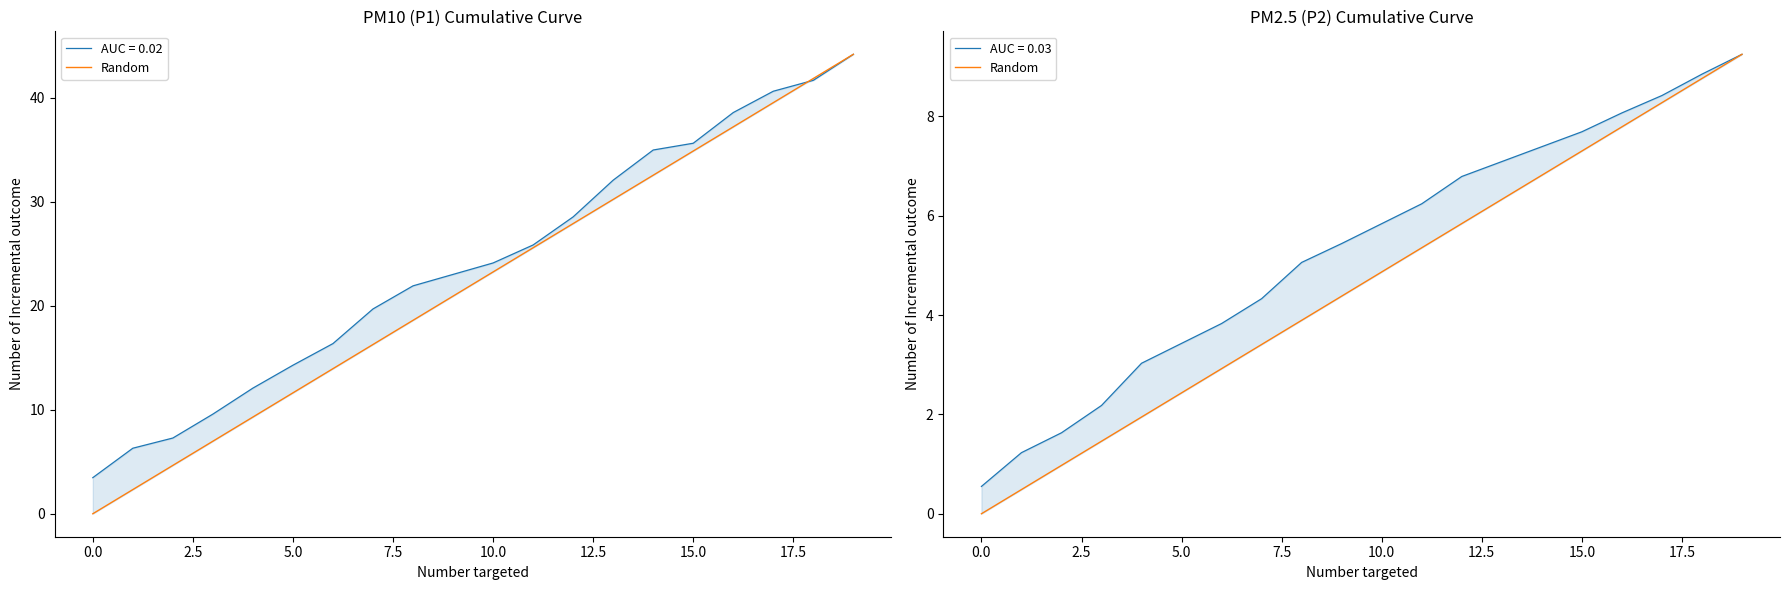

At which category does the chart reach its peak across all series?

19